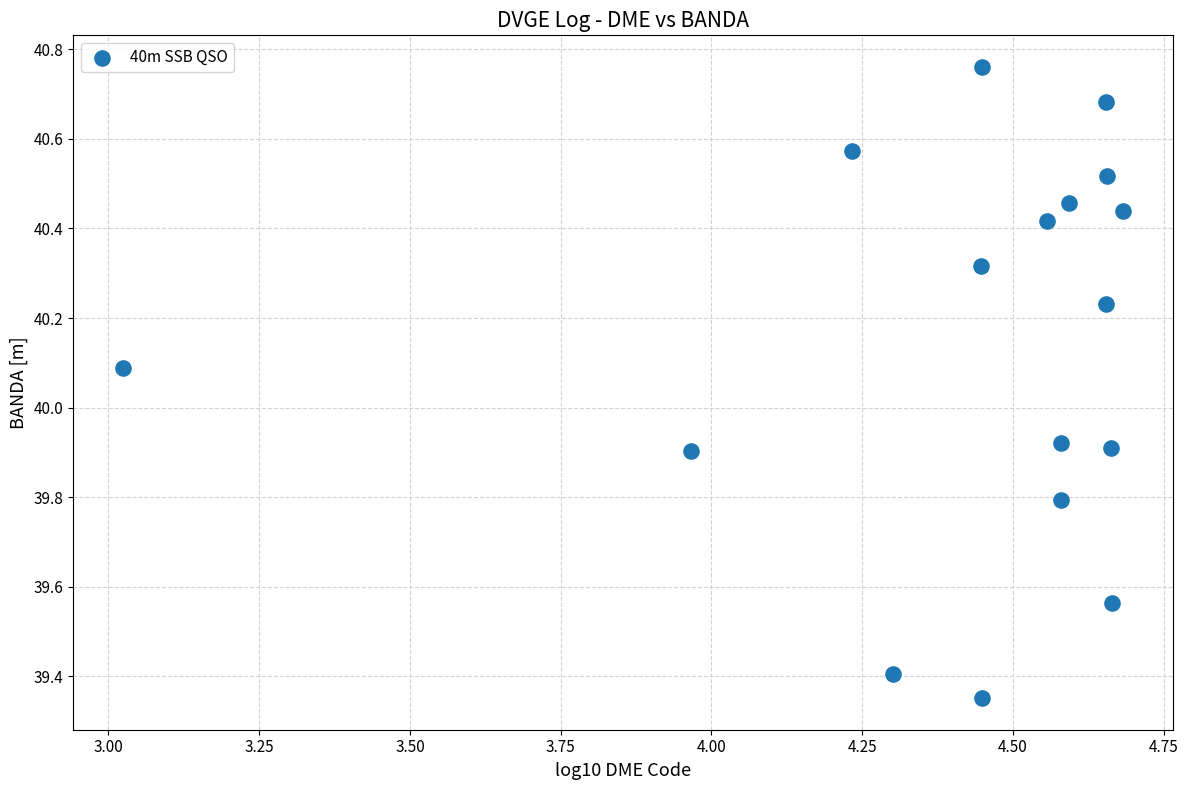

What is the range of Y values (max minus min)?

1.4